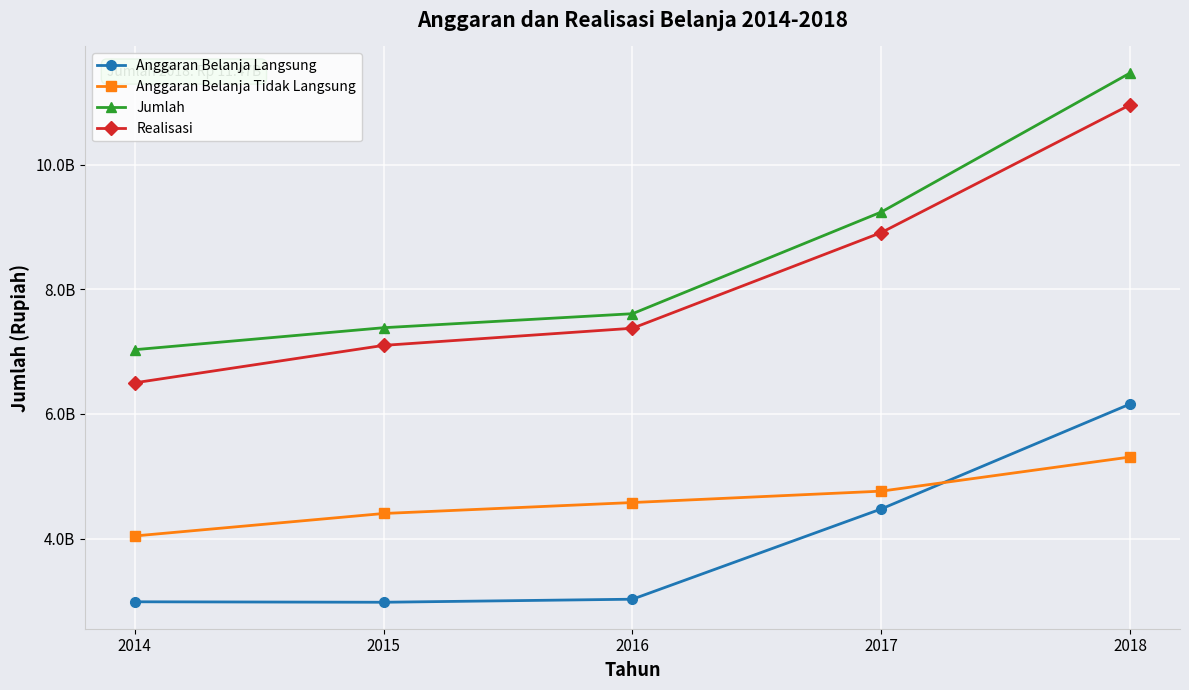

What are all the series names shown in the legend?

Anggaran Belanja Langsung, Anggaran Belanja Tidak Langsung, Jumlah, Realisasi